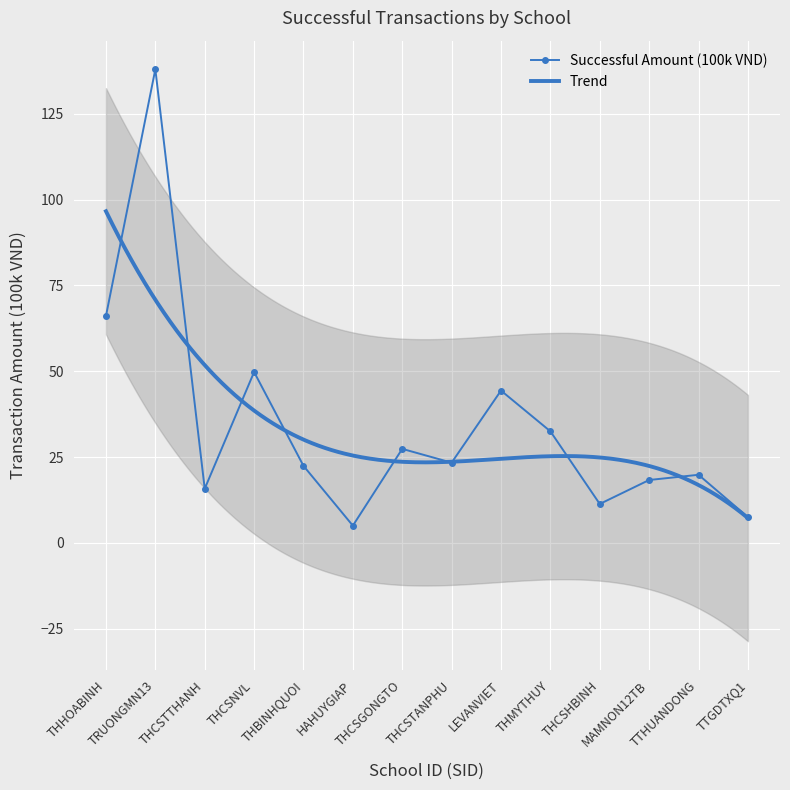

List the labels in order of value, smallest first.

HAHUYGIAP, TTGDTXQ1, THCSHBINH, THCSTTHANH, MAMNON12TB, TTHUANDONG, THBINHQUOI, THCSTANPHU, THCSGONGTO, THMYTHUY, LEVANVIET, THCSNVL, THHOABINH, TRUONGMN13